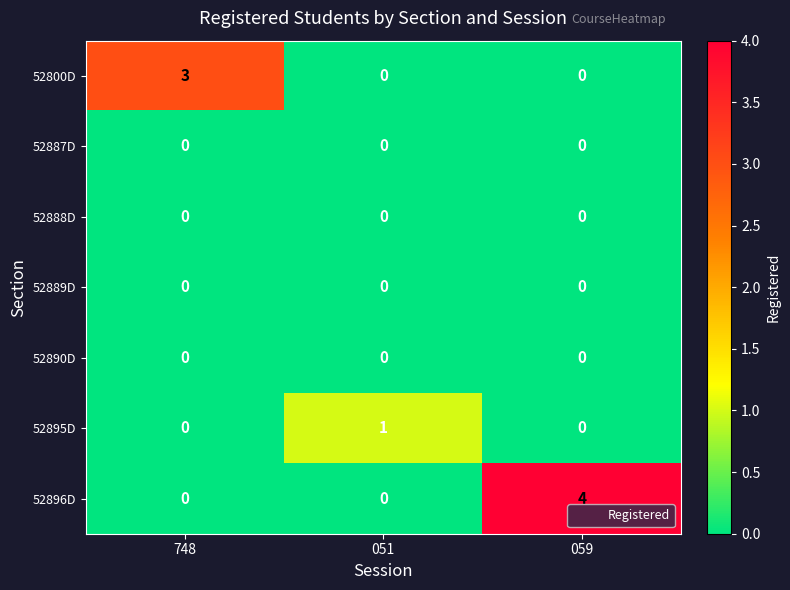

Is it true that 52889D equals 0 at 051?

True